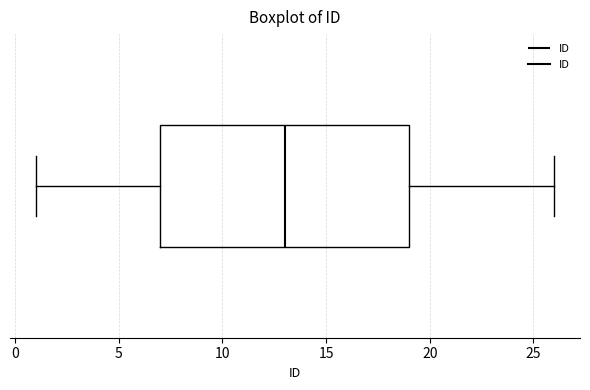

Transcribe this box plot: give where the median line is, the range the box spans, and where the two whiskers end, as read against the x-axis. The values are not printed on the chart, so give them approximately, as read against the axis.

median 13, box 7 to 19, whiskers 1 to 26